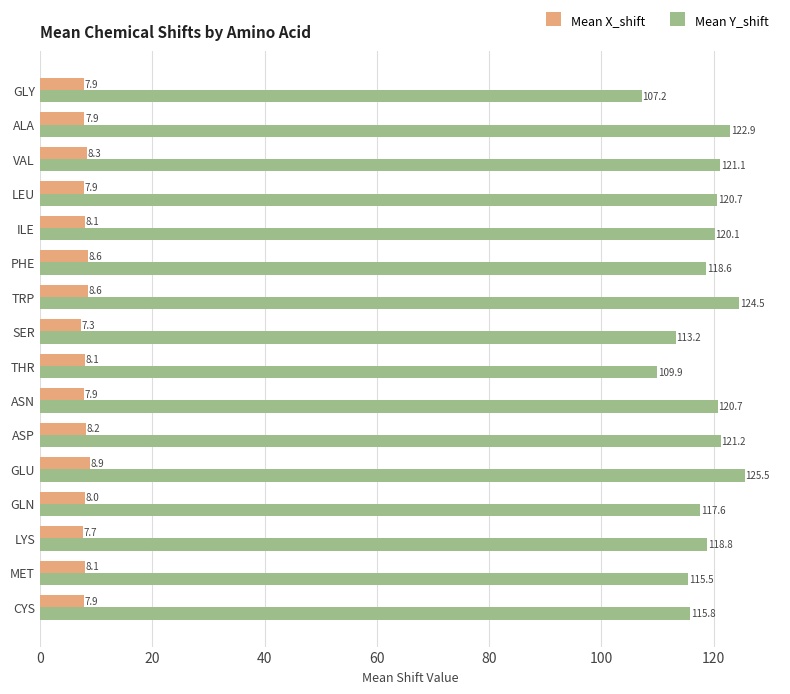

What is the sum of all Mean Y_shift values?

1893.5